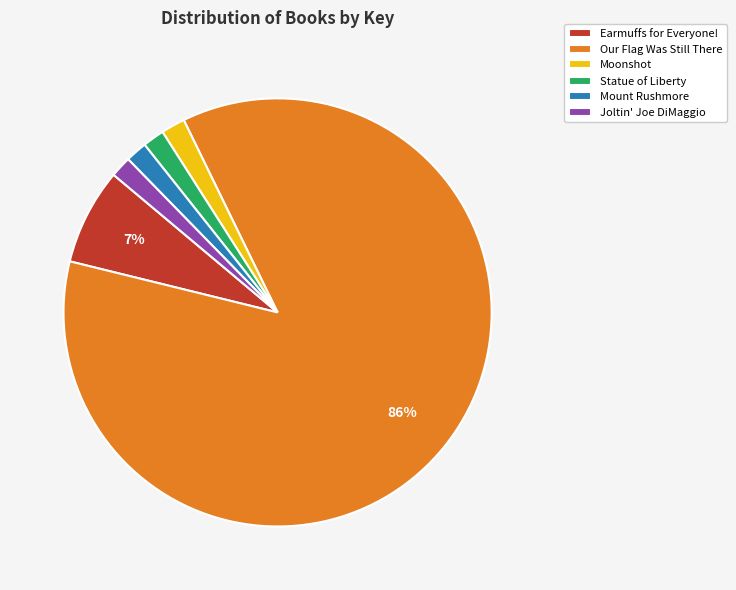

Is it true that Mount Rushmore is 2% of the pie?

True